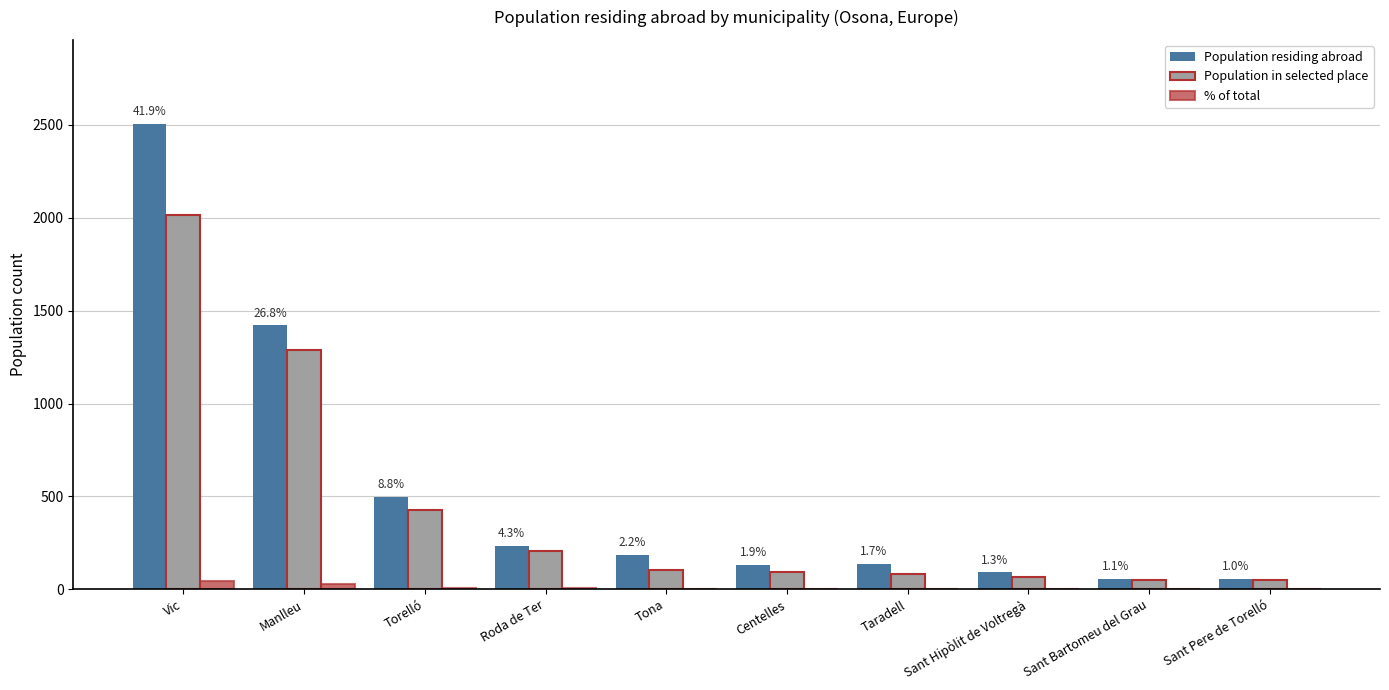

Are the bars horizontal?

No